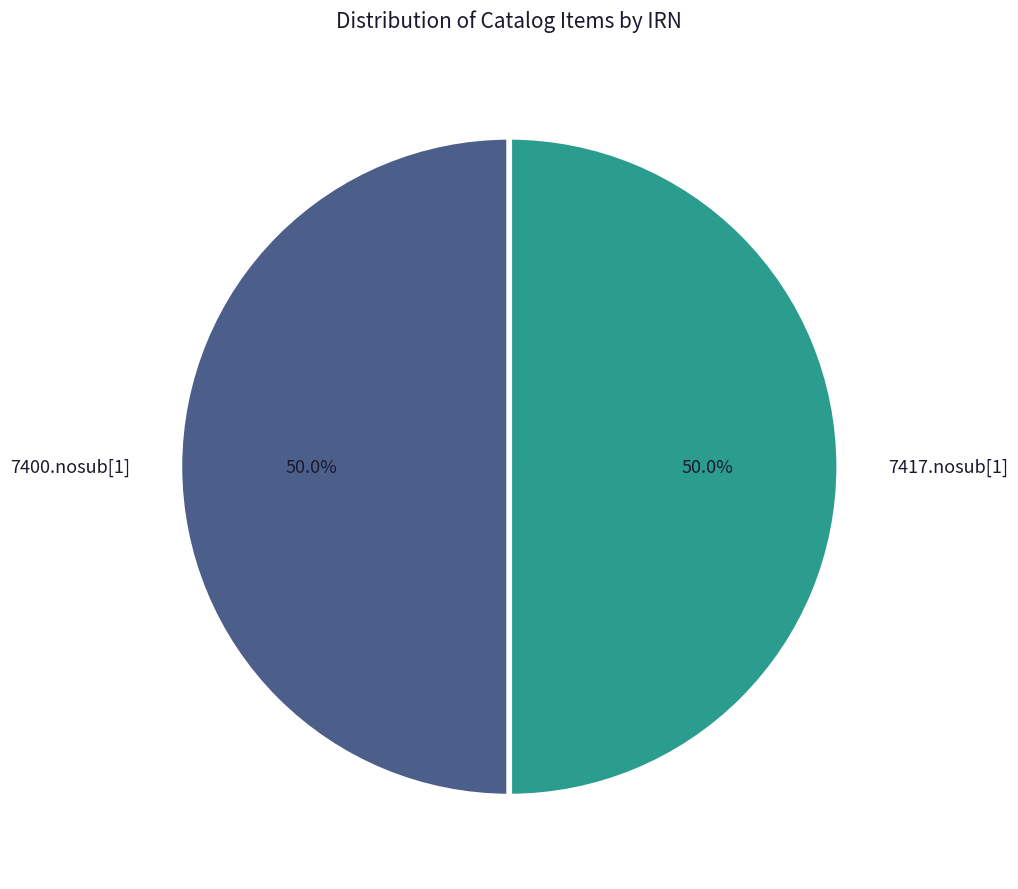

Combined, do 7400.nosub[1] and 7417.nosub[1] account for over 50%?

Yes